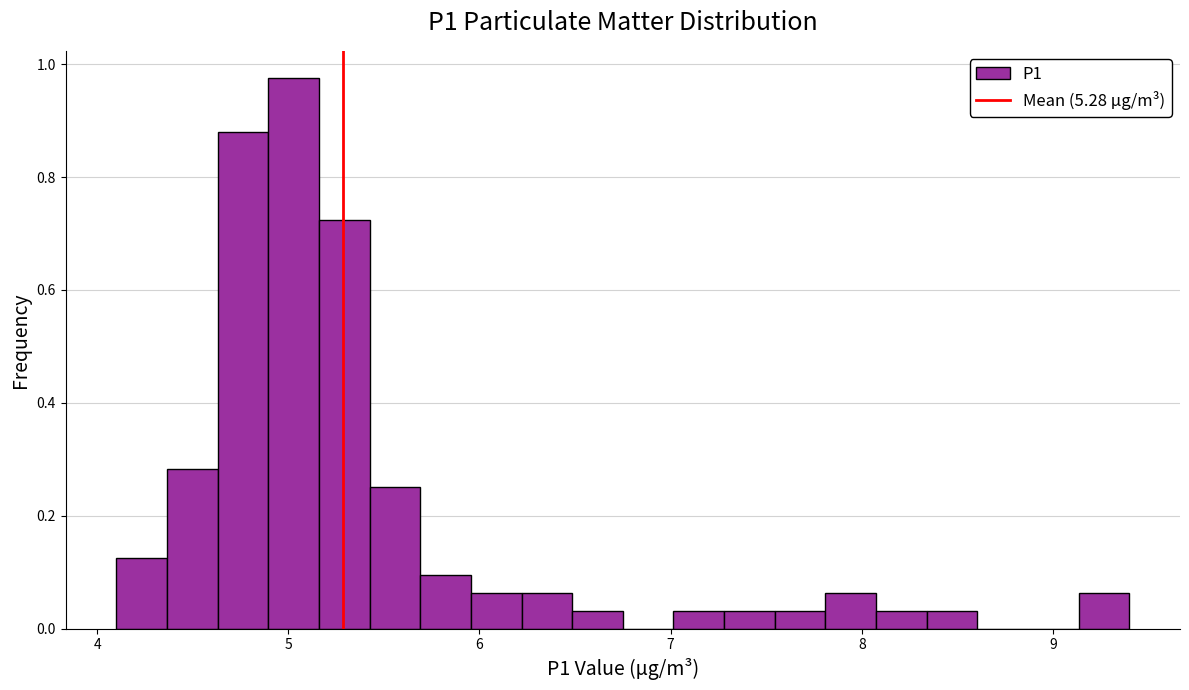

Around what value on the x-axis is the tallest bar? Give the approximate position of its centre, as read against the axis.

5.0